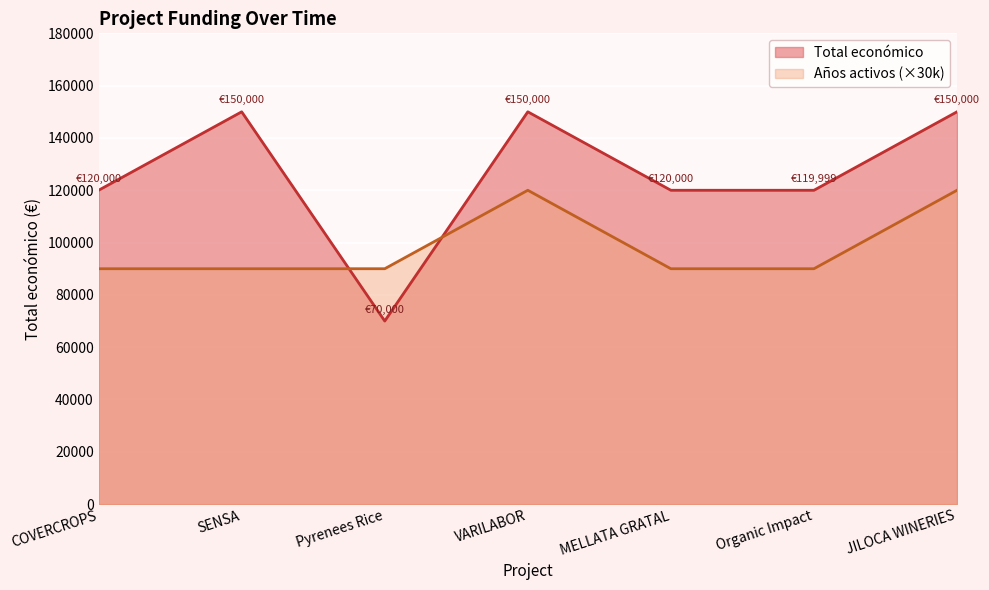

At which label does the data first exceed 120000?

SENSA